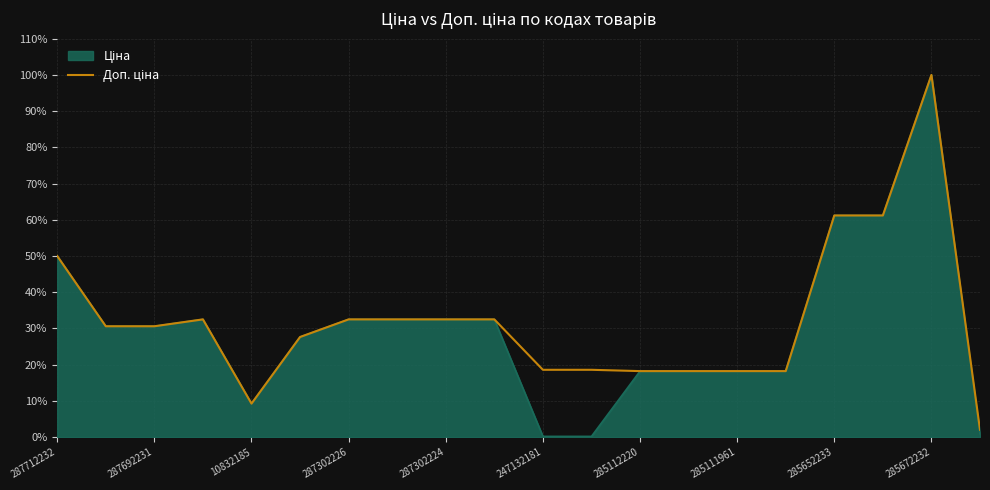

What is the maximum value shown in the chart?

100.0